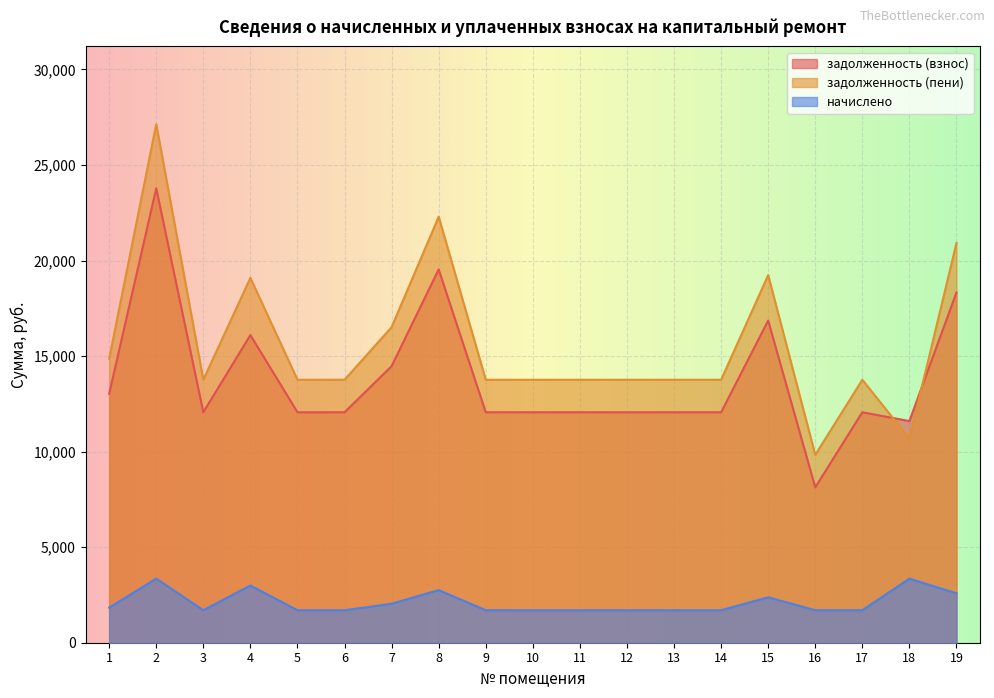

Count the number of data series in this chart.

3